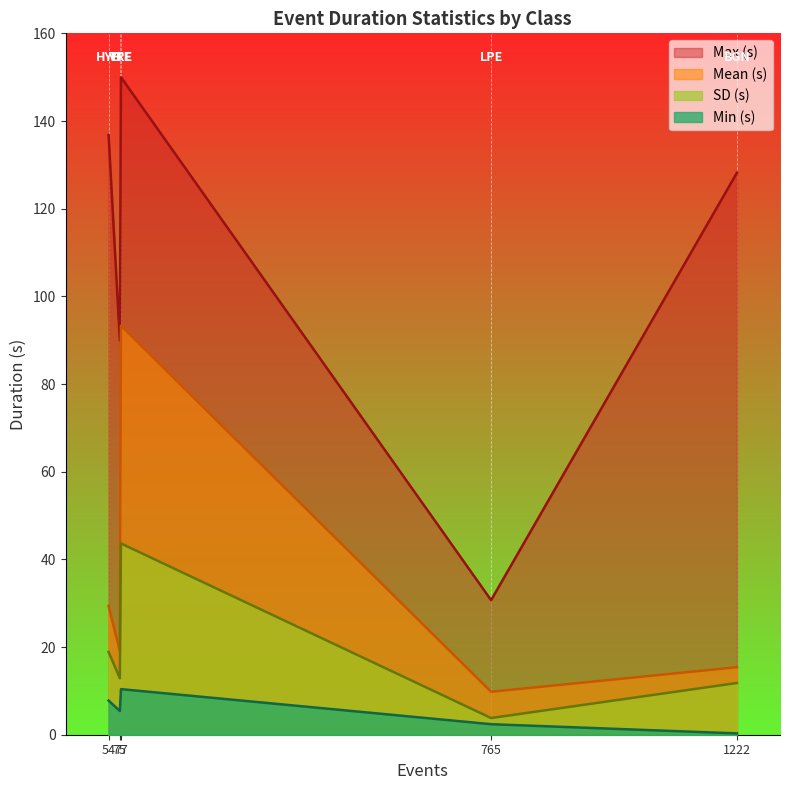

How many lines are shown in the chart?

4